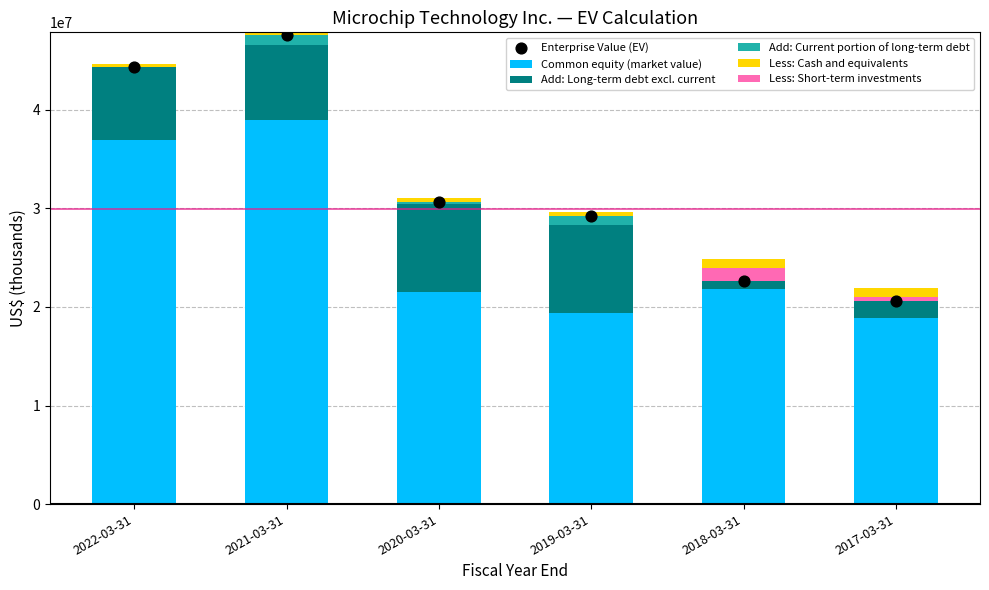

Which series has the widest spread of Y values?

Enterprise Value (EV)